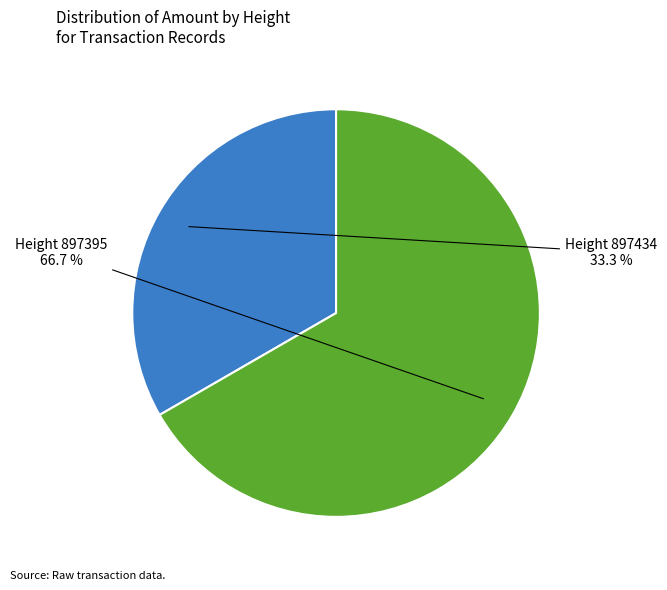

Which has a higher value, Height 897395 or Height 897434?

Height 897395